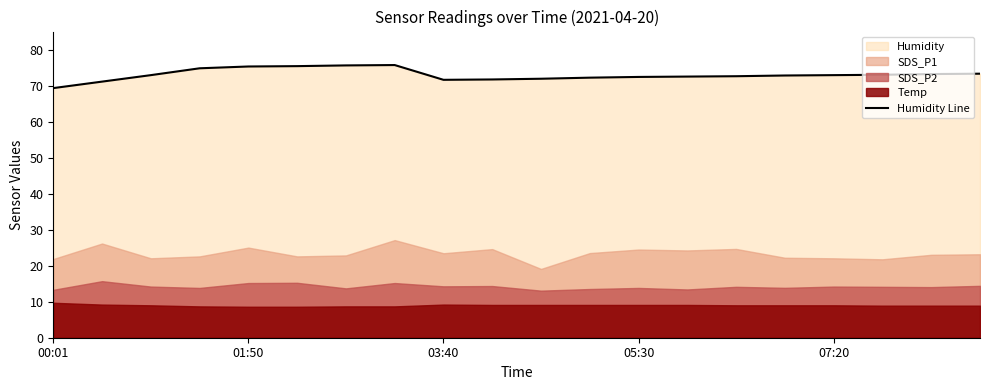

What is the minimum value for Humidity Line?

69.3